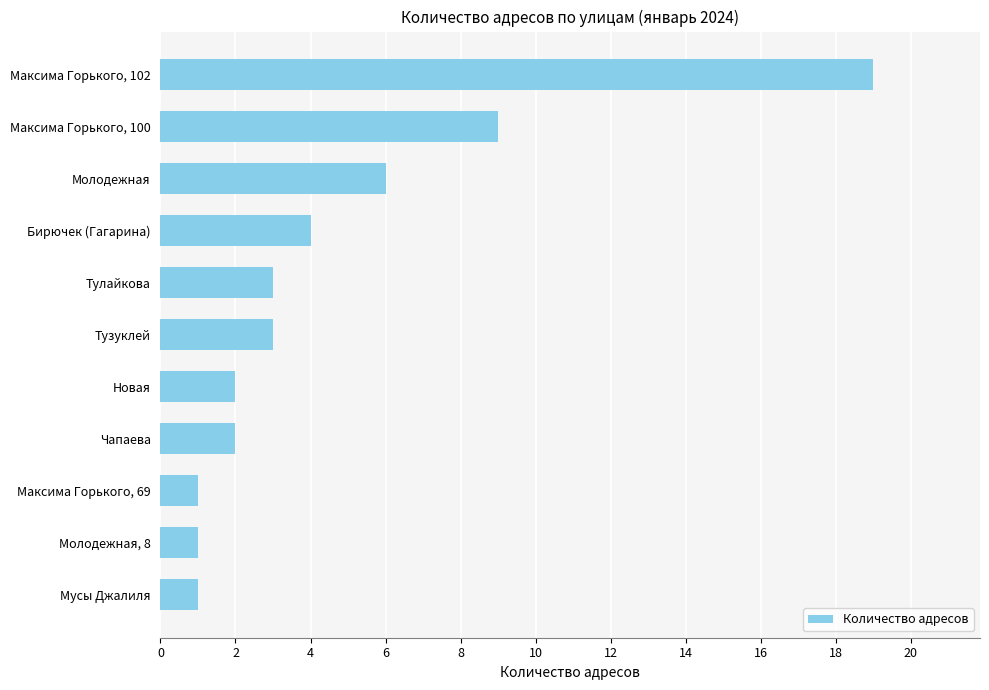

At which label is the value closest to 10?

Максима Горького, 100